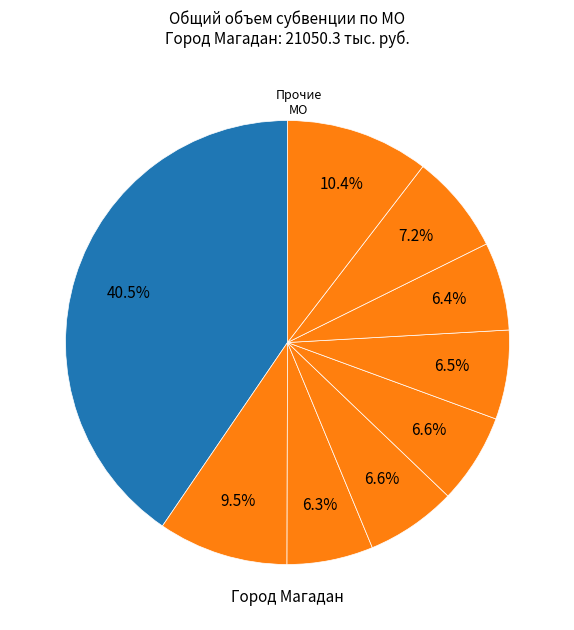

Which slice is the smallest?

Омсукчанский городской округ